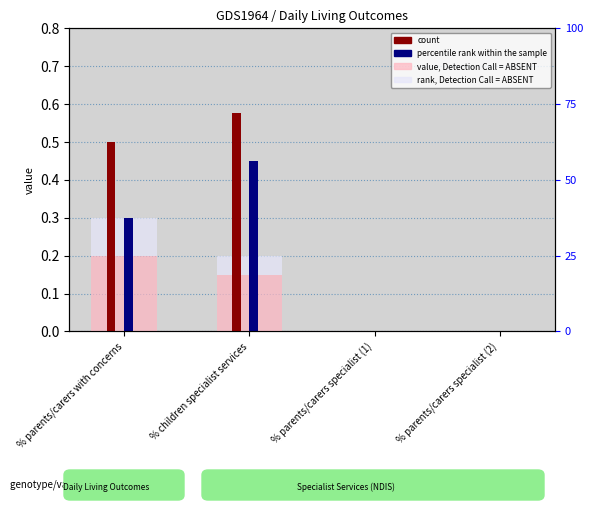

Rank the categories by count value from highest to lowest.

% children specialist services, % parents/carers with concerns, % parents/carers specialist (1), % parents/carers specialist (2)